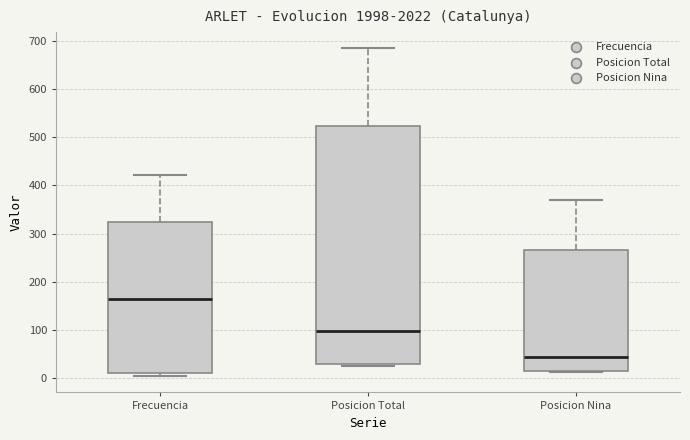

Comparing the boxes themselves (not the whiskers), which one is the tallest?

Posicion Total